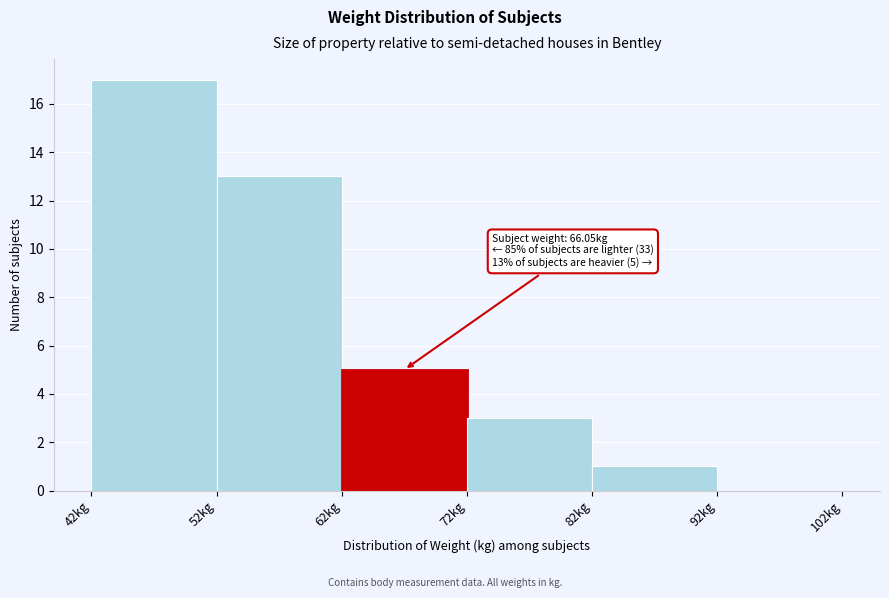

Which range on the x-axis has the tallest bar?

42 to 52